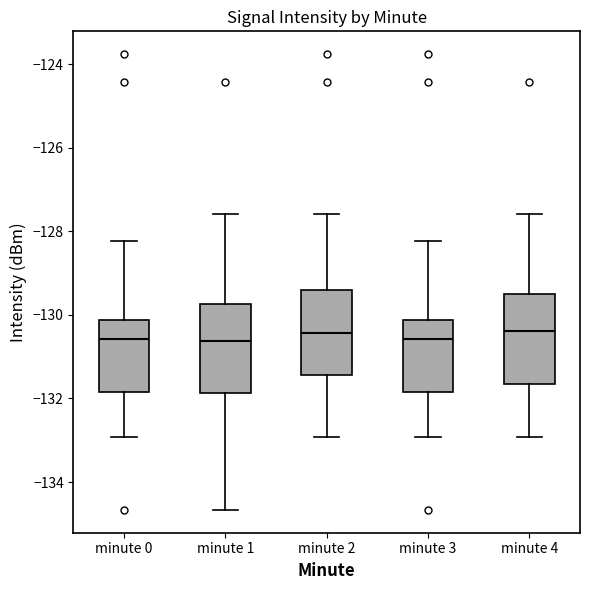

Where is the lower edge of the box for minute 2 on the y-axis? The values are not printed on the chart, so give them approximately, as read against the axis.

-131.4